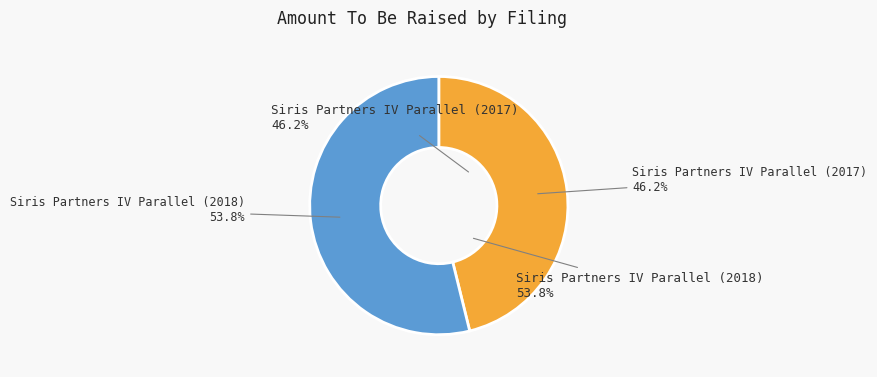

Is it true that Siris Partners IV Parallel (2018) is 54% of the pie?

True